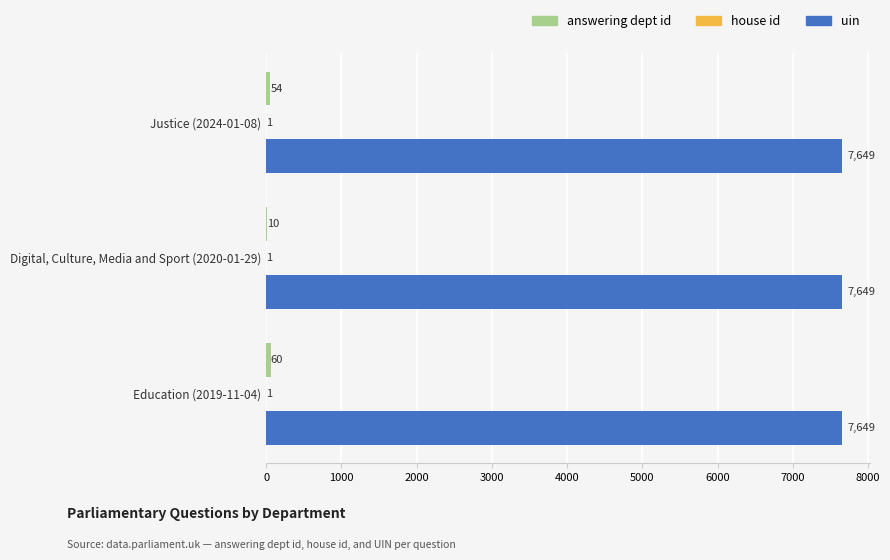

At which category is the sum across all series the highest?

Education (2019-11-04)